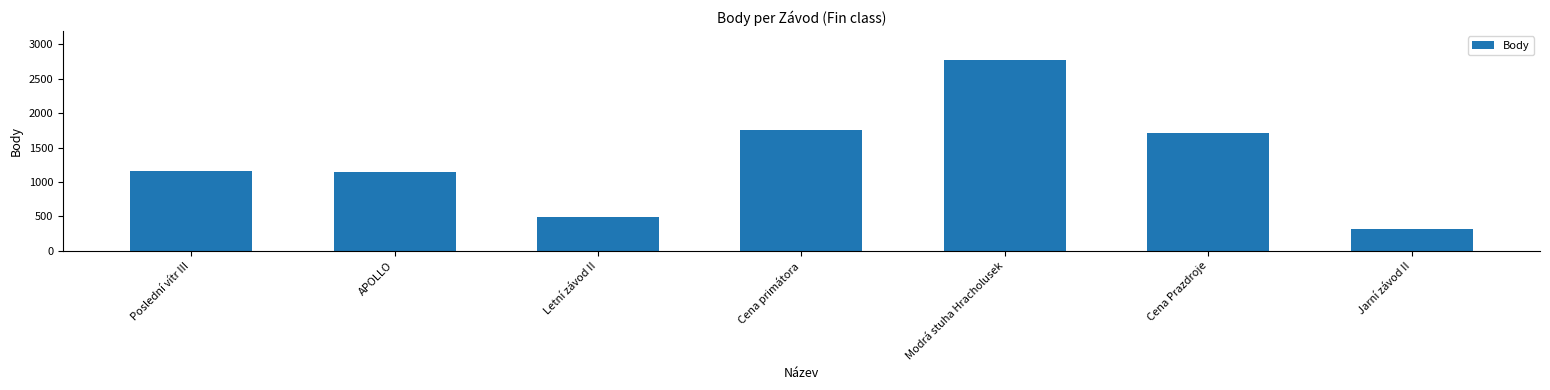

Reading right to left, what are all the values shown in this chart?

Jarní závod II=323	Cena Prazdroje=1709	Modrá stuha Hracholusek=2775	Cena primátora=1758	Letní závod II=499	APOLLO=1142	Poslední vítr III=1156